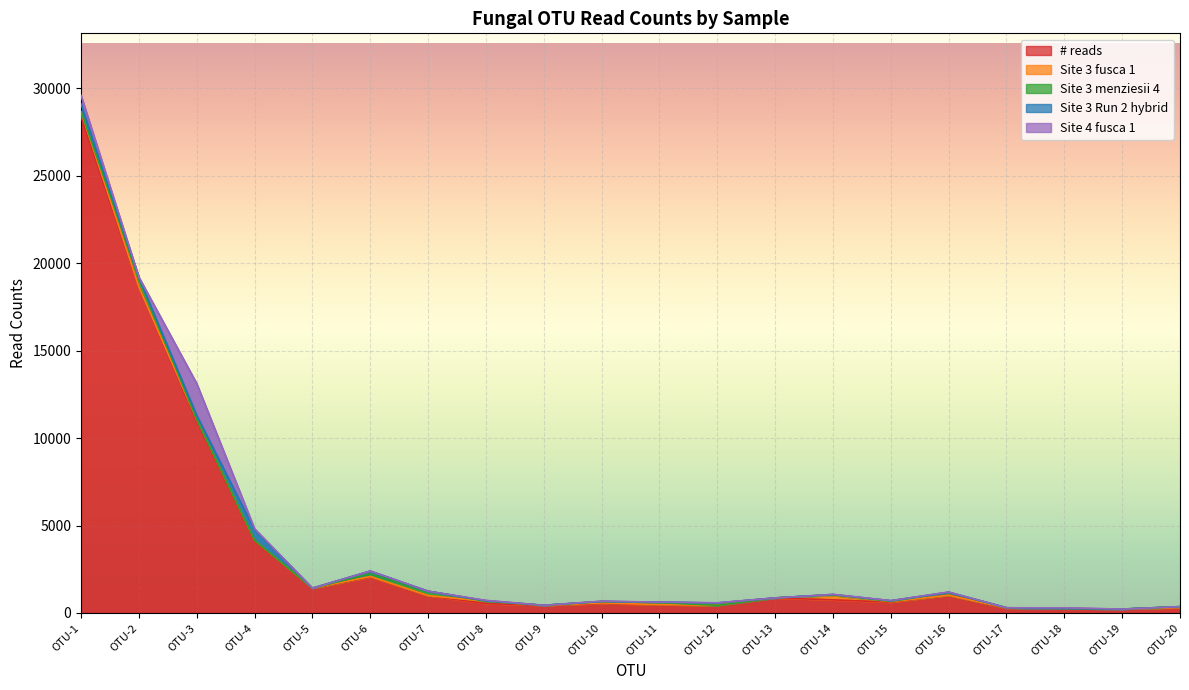

At which category does Site 3 fusca 1 reach its first local peak?

OTU-3